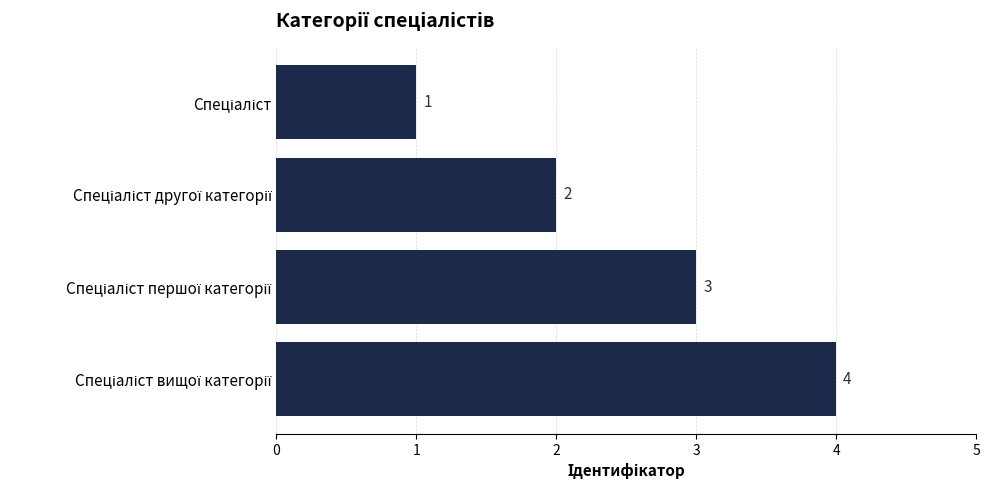

Count the values in the range 2 to 4.

3